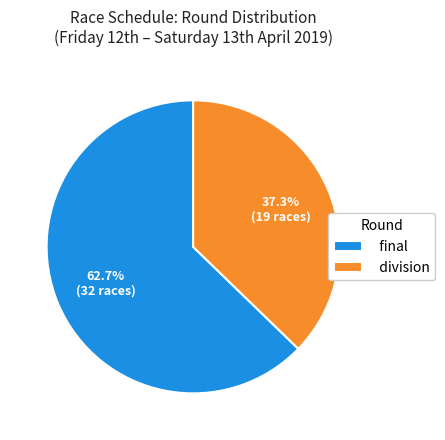

Which slice represents more than half of the pie?

final